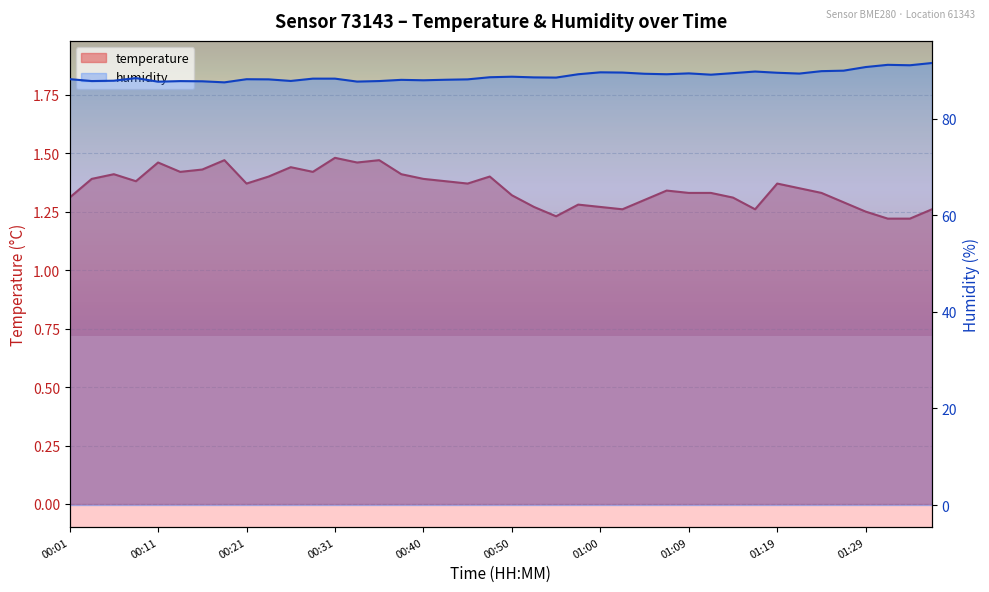

Which category has the lowest value in the humidity series?

00:18